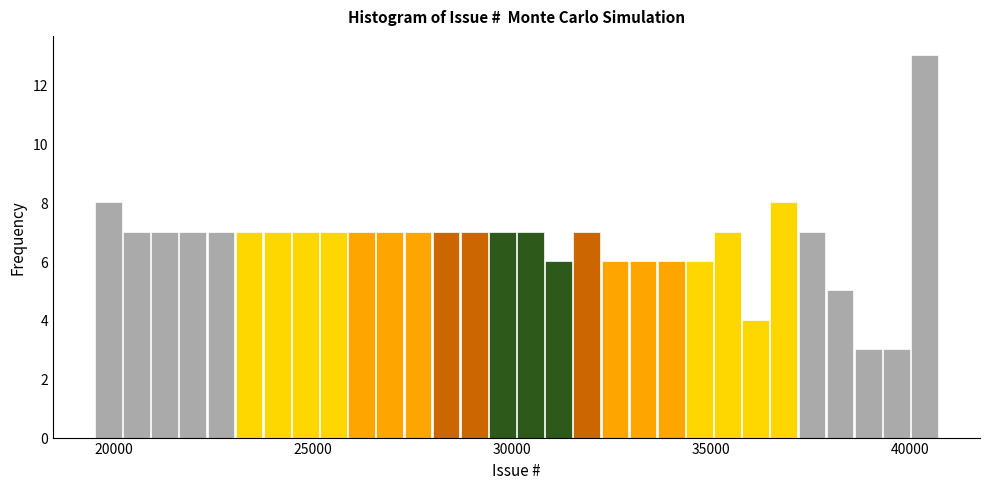

Read against the x-axis, roughly where is the centre of the tallest bar?

40500